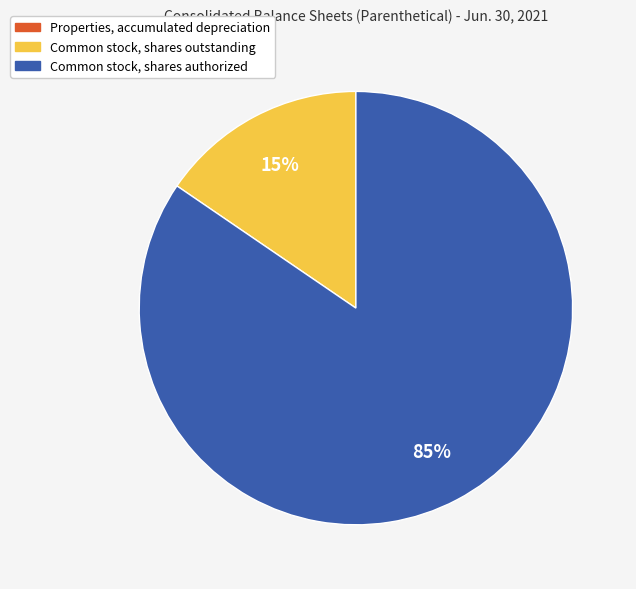

Does Common stock, shares authorized account for over 50% of the chart?

Yes